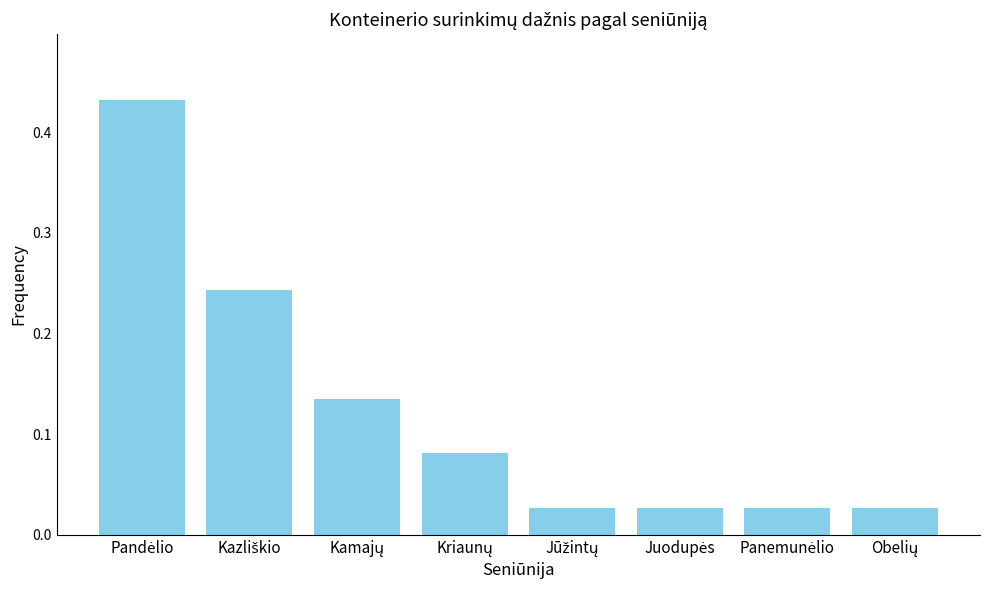

What is the sum of all values?

1.0